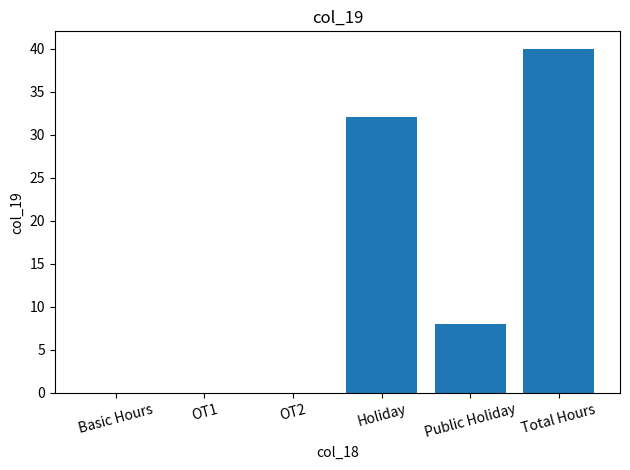

Are the bars horizontal?

No